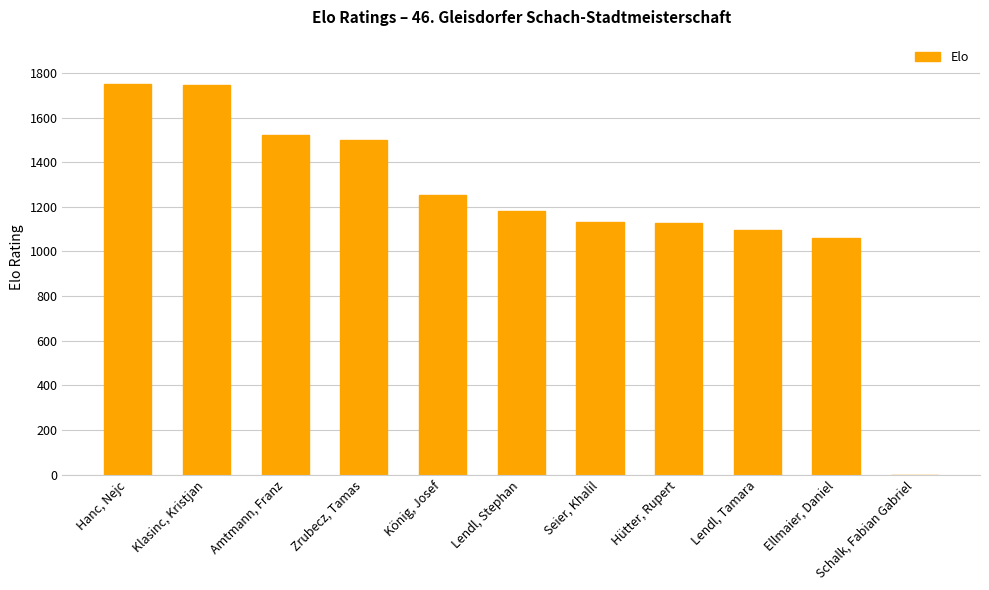

What is the sum of the values at Seier, Khalil and Ellmaier, Daniel?

2192